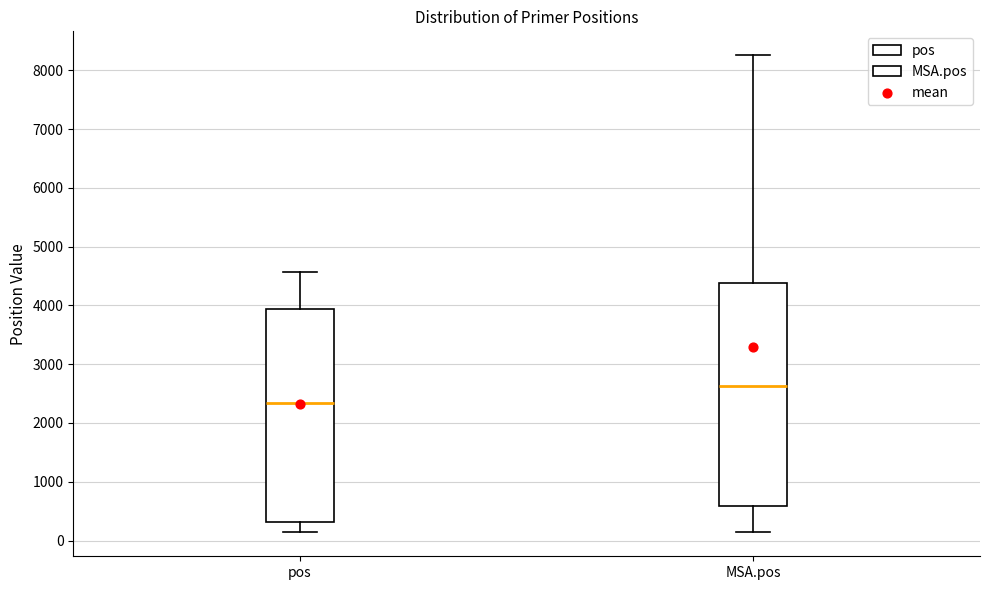

Which box has the lowest median line?

pos